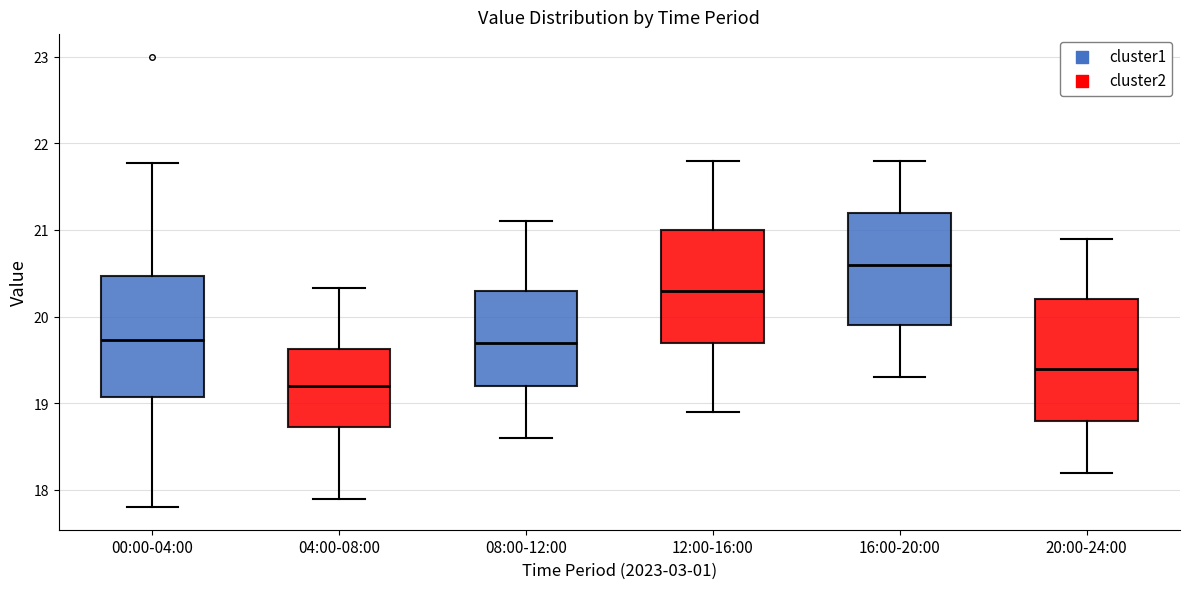

Reading left to right, read every box against the y-axis: the position of its median line, the range the box covers, and the ends of its whiskers. The values are not printed on the chart, so give them approximately, as read against the axis.

00:00-04:00: median 19.7, box 19.1 to 20.5, whiskers 17.8 to 21.8
04:00-08:00: median 19.2, box 18.7 to 19.6, whiskers 17.9 to 20.3
08:00-12:00: median 19.7, box 19.2 to 20.3, whiskers 18.6 to 21.1
12:00-16:00: median 20.3, box 19.7 to 21.0, whiskers 18.9 to 21.8
16:00-20:00: median 20.6, box 19.9 to 21.2, whiskers 19.3 to 21.8
20:00-24:00: median 19.4, box 18.8 to 20.2, whiskers 18.2 to 20.9